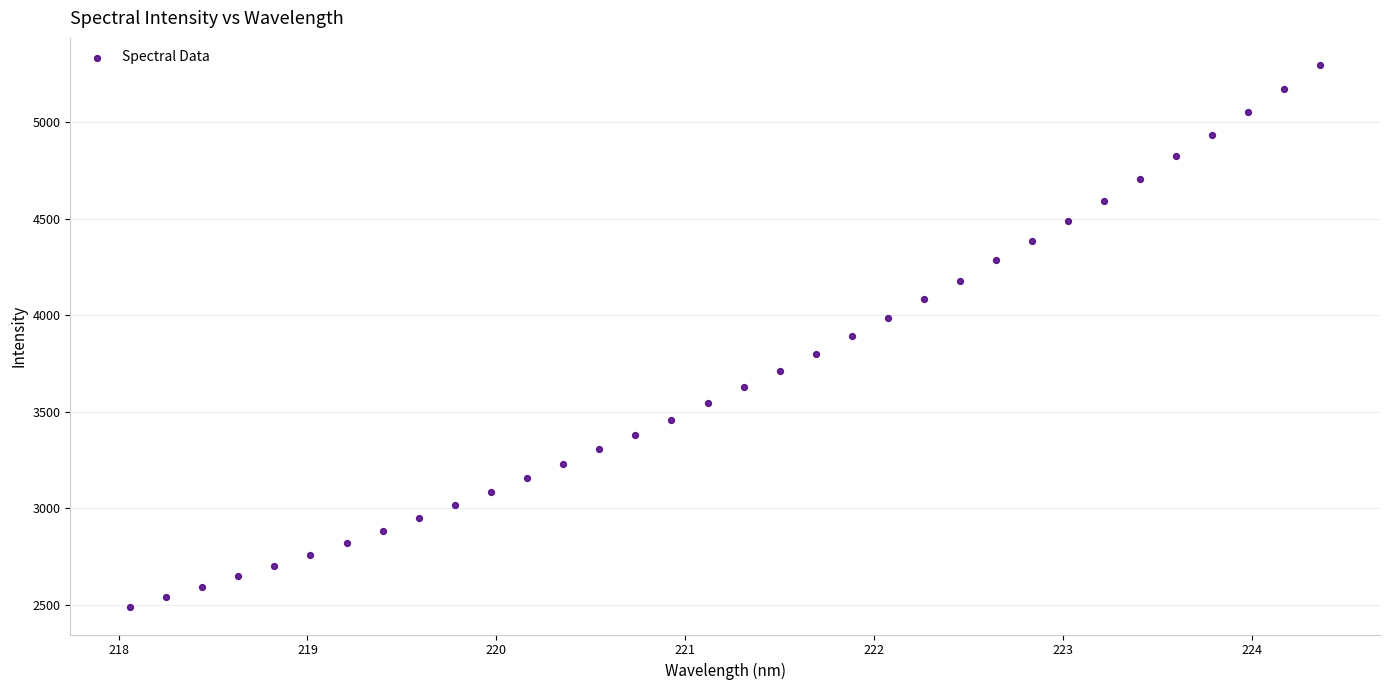

What is the range of X values (max minus min)?

6.3